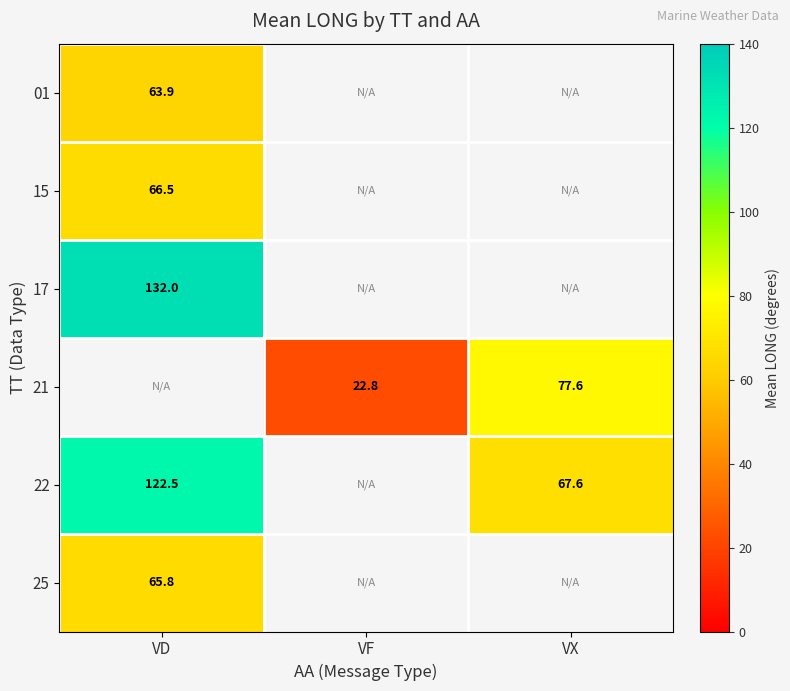

Which category has the highest value in the 22 series?

VD